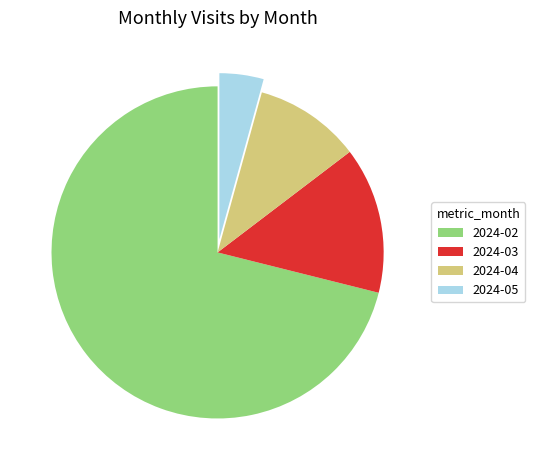

Combined, do 2024-05 and 2024-03 account for over 50%?

No